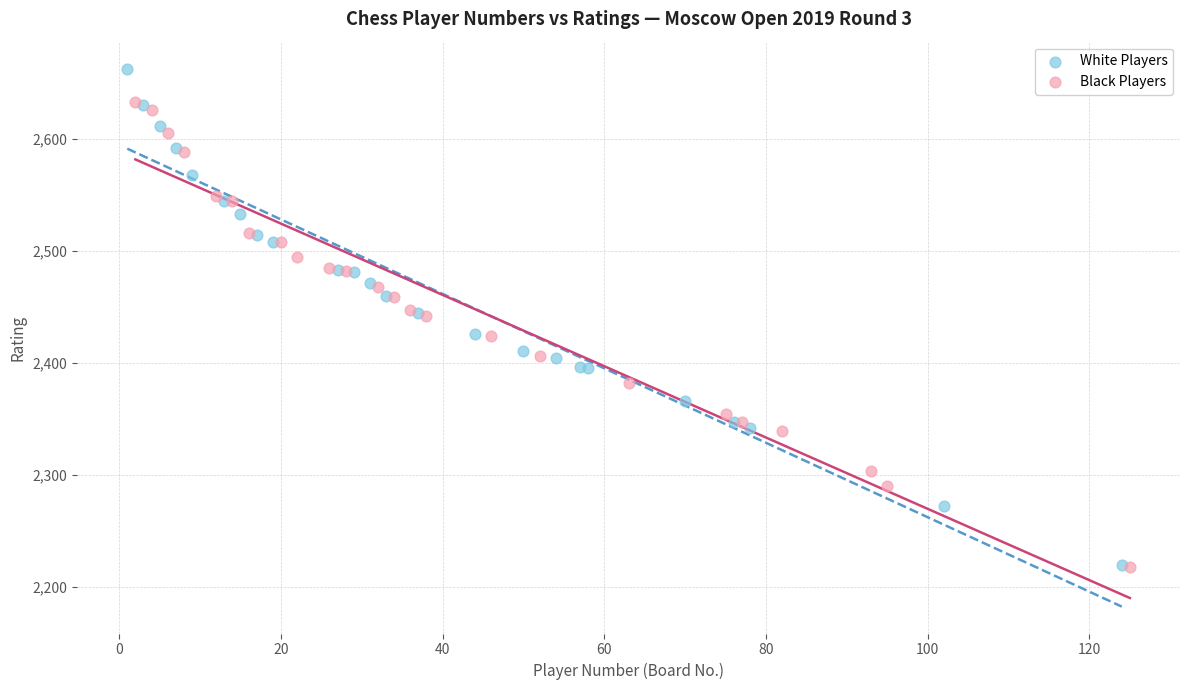

Which series reaches the maximum Y coordinate?

White Players